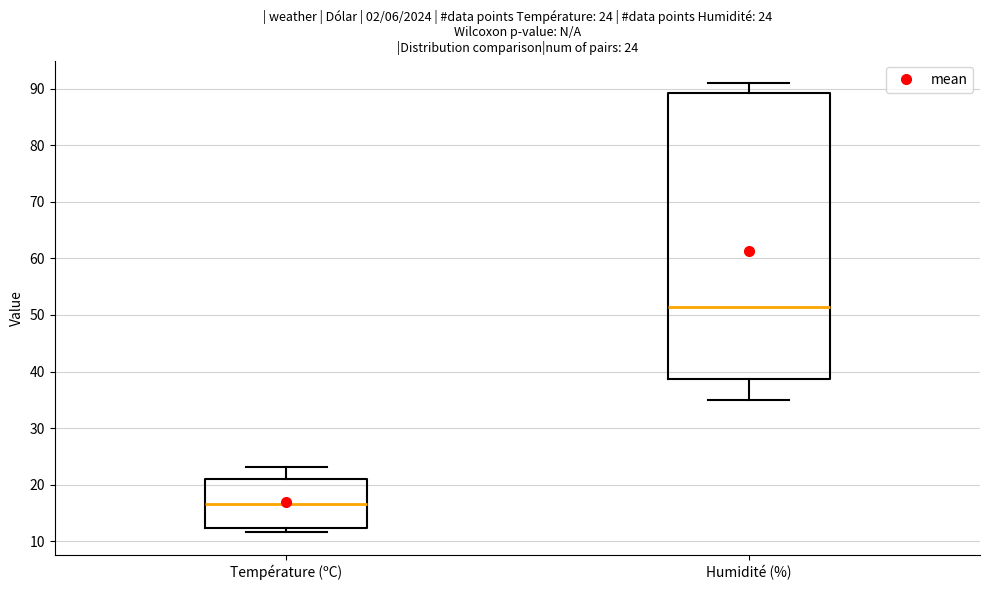

Which box's median line is the lowest?

Température (ºC)